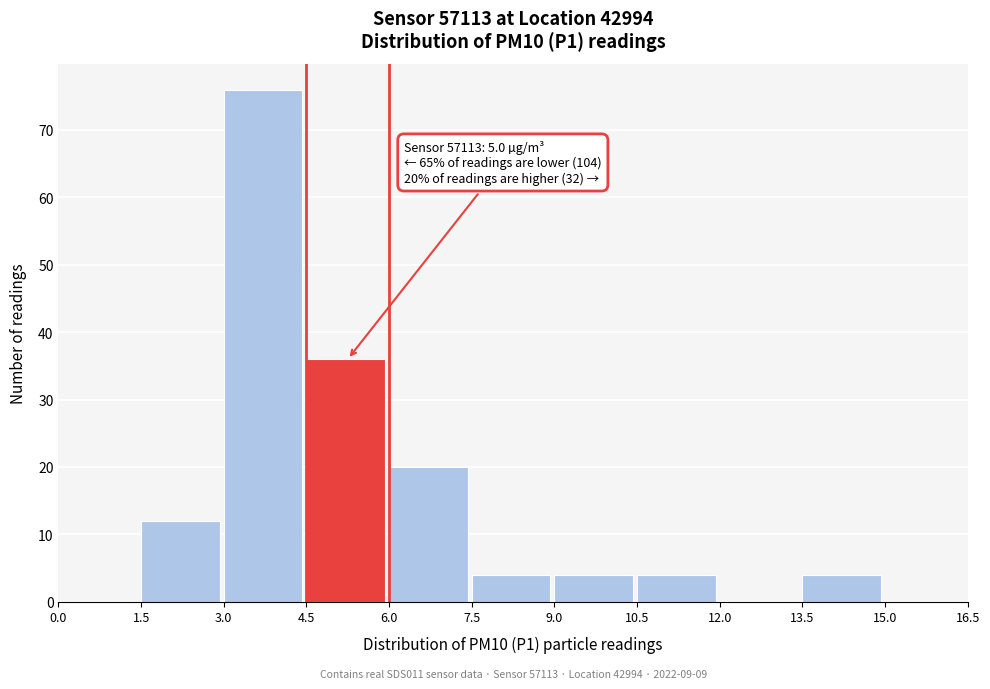

Which range on the x-axis has the tallest bar?

3.0 to 4.5